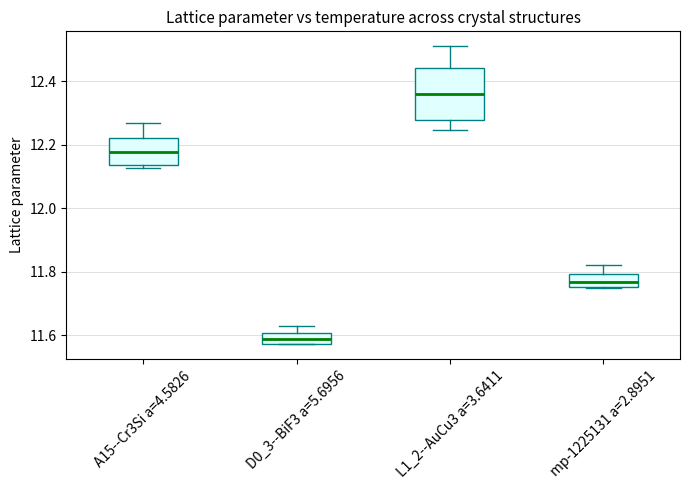

Reading left to right, read every box against the y-axis: the position of its median line, the range the box covers, and the ends of its whiskers. The values are not printed on the chart, so give them approximately, as read against the axis.

A15--Cr3Si a=4.5826: median 12.18, box 12.14 to 12.22, whiskers 12.12 to 12.26
D0_3--BiF3 a=5.6956: median 11.58 (inside the box), box 11.58 to 11.60, whiskers 11.58 to 11.64
L1_2--AuCu3 a=3.6411: median 12.36, box 12.28 to 12.44, whiskers 12.24 to 12.52
mp-1225131 a=2.8951: median 11.76 (inside the box), box 11.76 to 11.80, whiskers 11.76 to 11.82